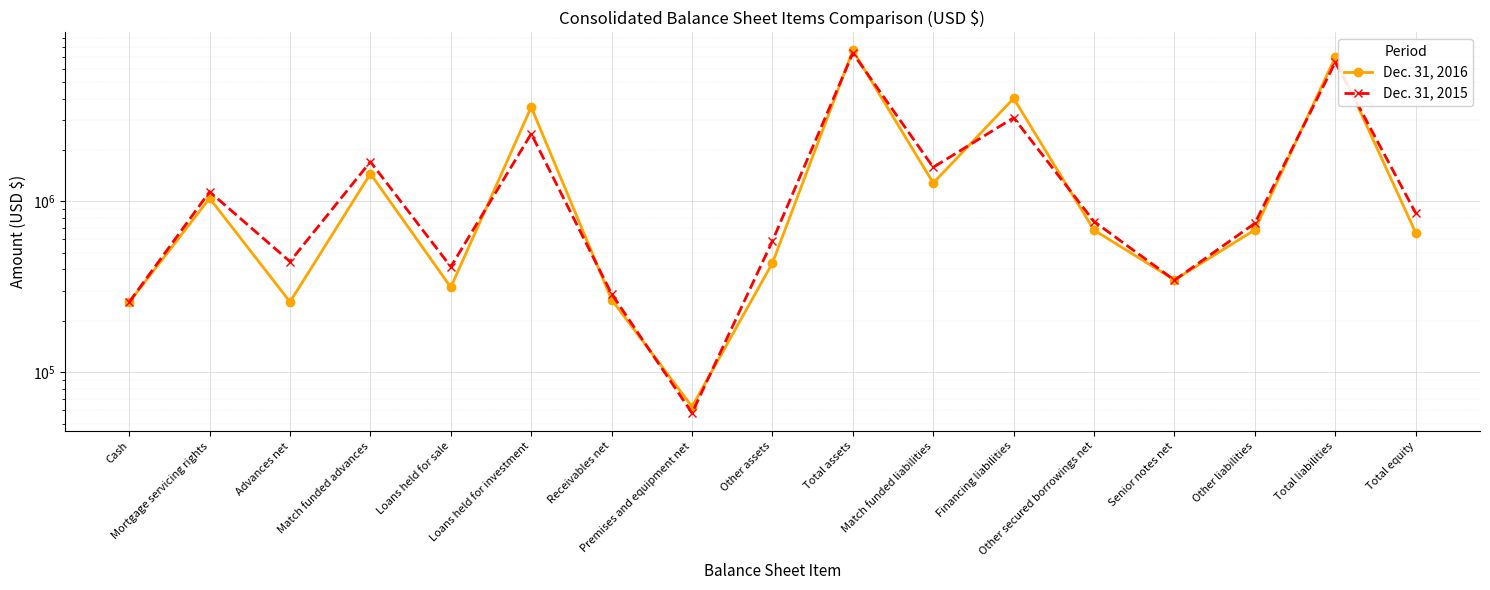

At which label is Dec. 31, 2015 closest to 3718967?

Financing liabilities